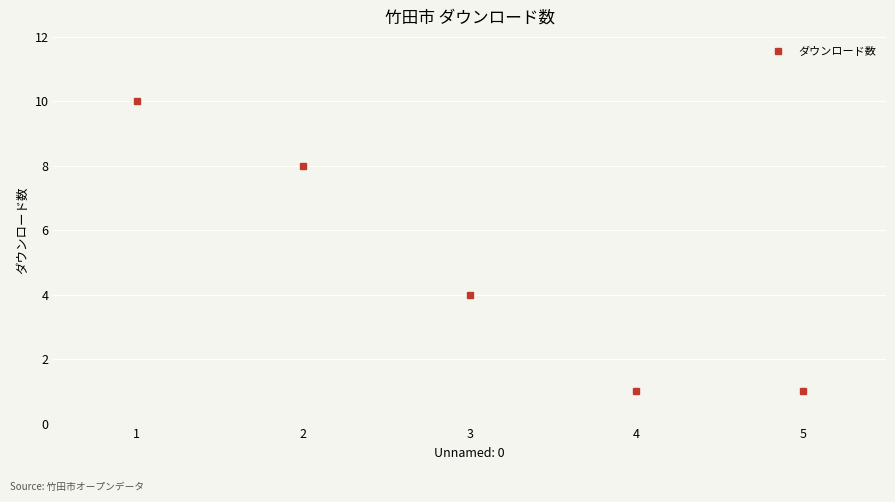

What value does the data have at 1?

10